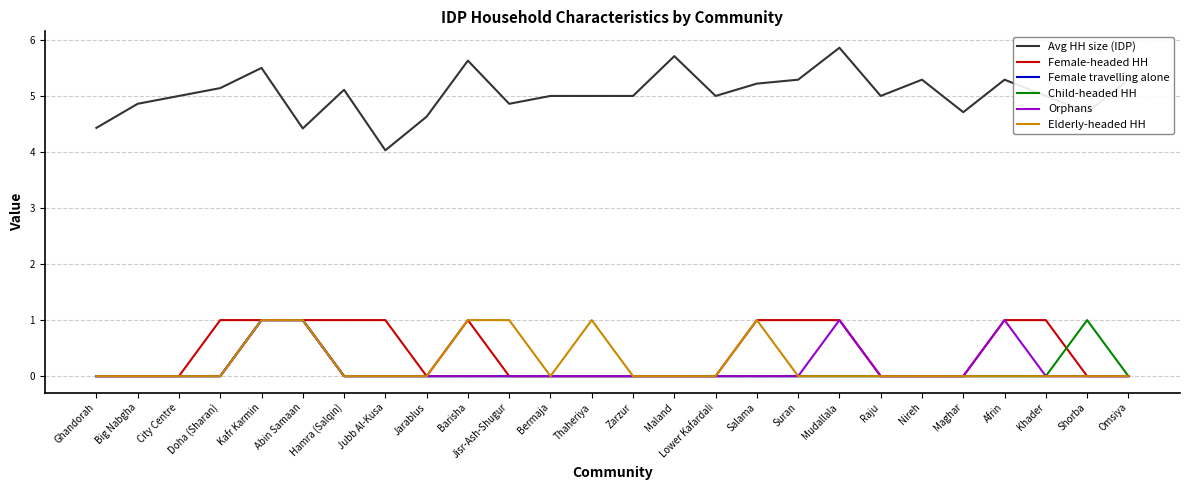

True or false: Female travelling alone has a value of 0.0 at City Centre.

True